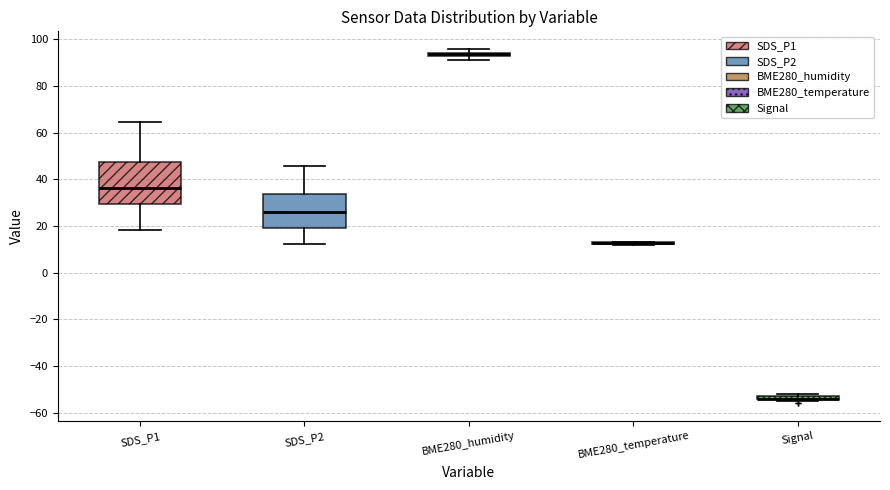

Comparing the boxes themselves (not the whiskers), which one is the tallest?

SDS_P1